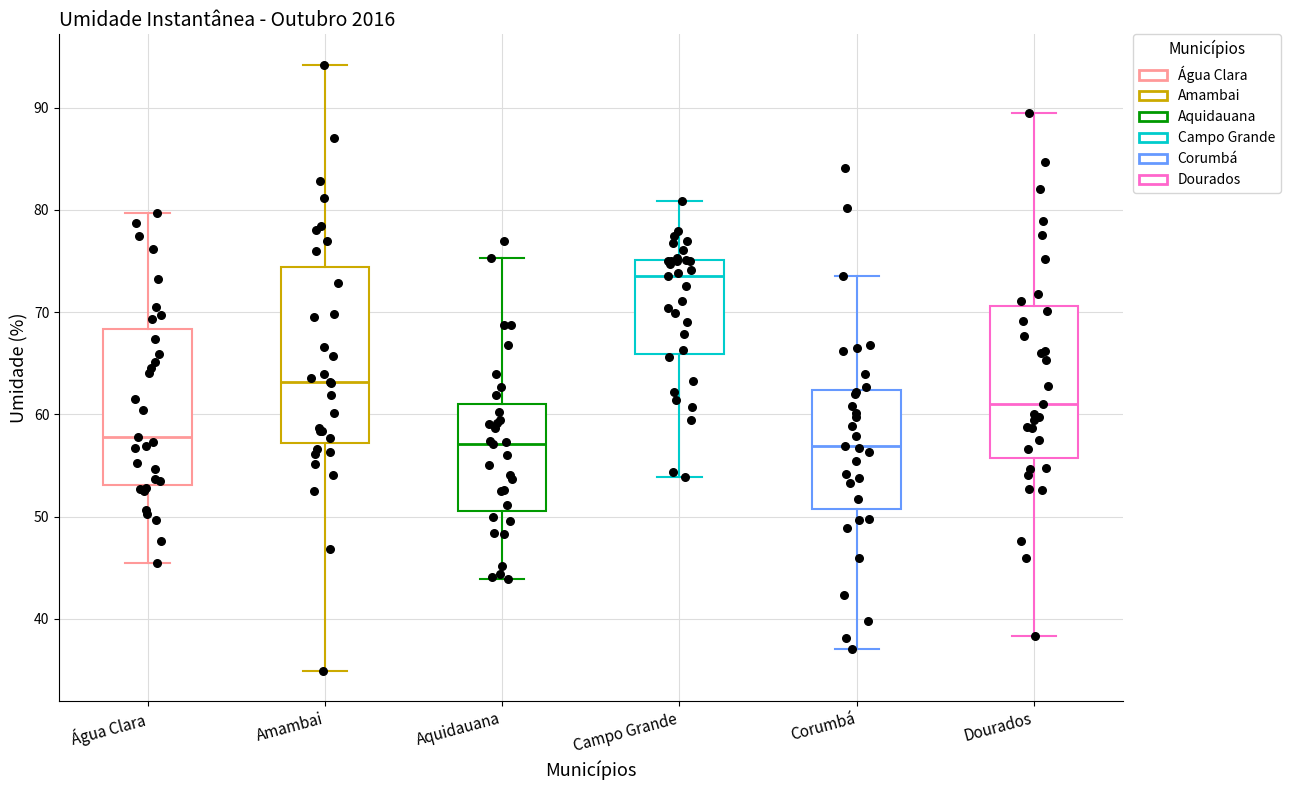

Where is the upper edge of the box for Amambai on the y-axis? The values are not printed on the chart, so give them approximately, as read against the axis.

74